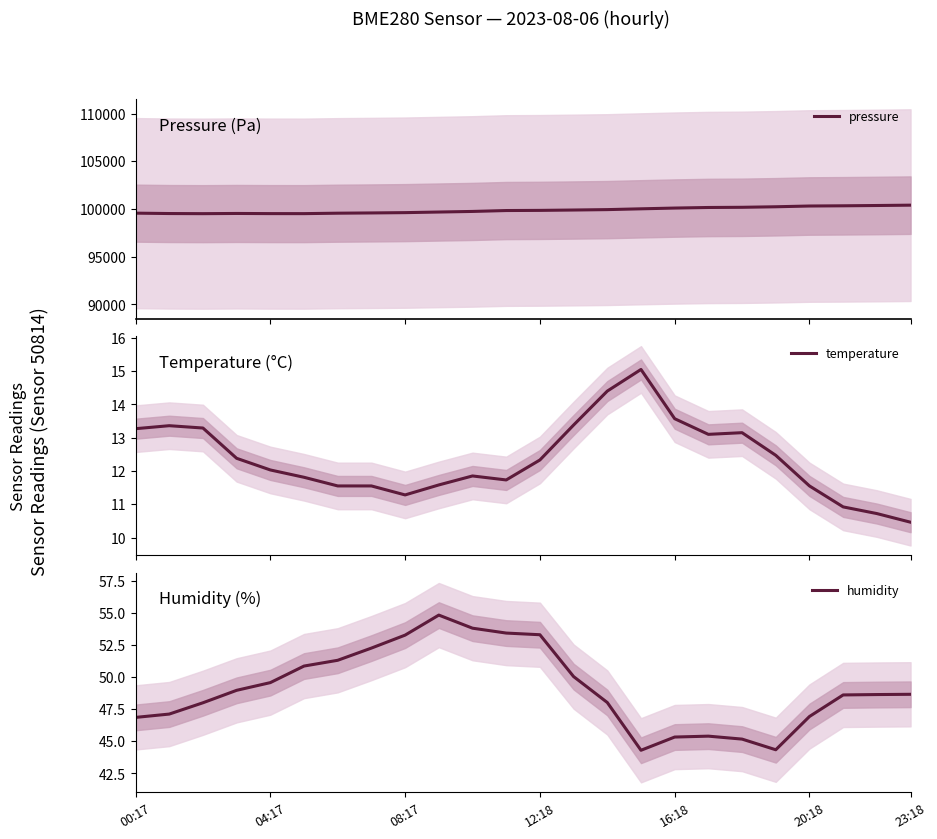

True or false: humidity has a value of 66.9 at 21.

False